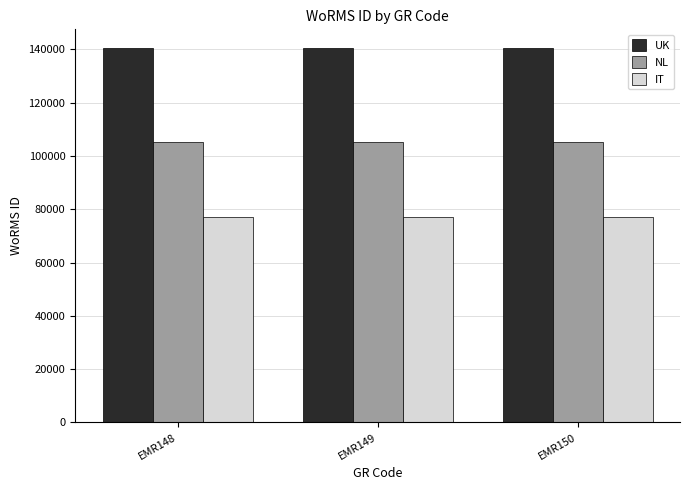

At how many categories does at least one series exceed 106831?

3